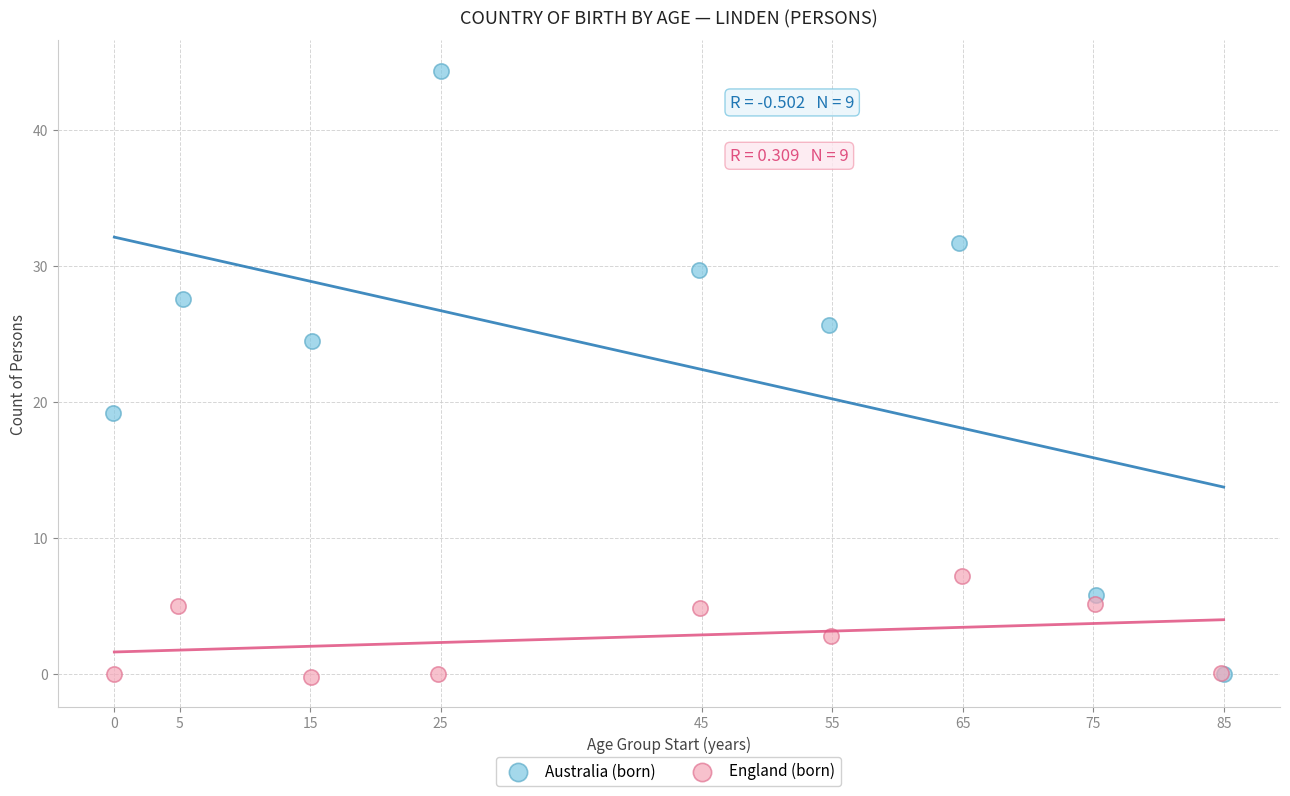

Which series has the largest Y range (max minus min)?

Australia (born)